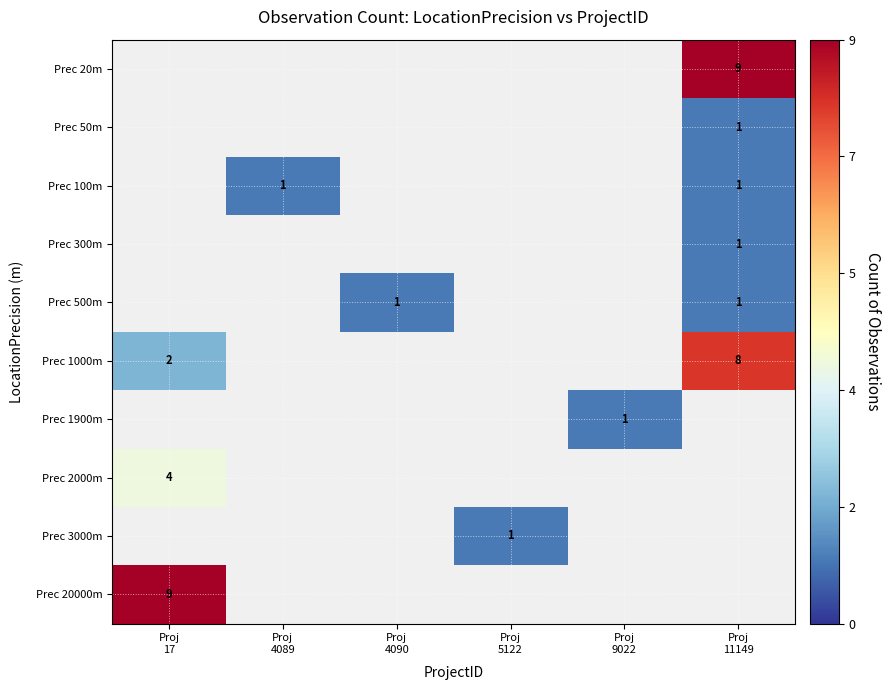

Which category has the highest value in the Prec 500m series?

Proj 4090